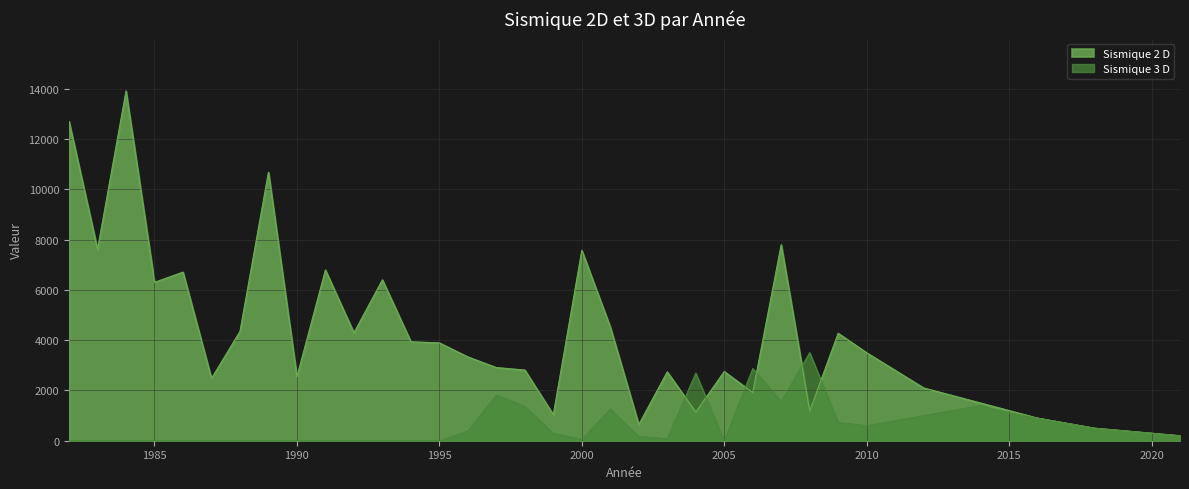

How many lines are shown in the chart?

2